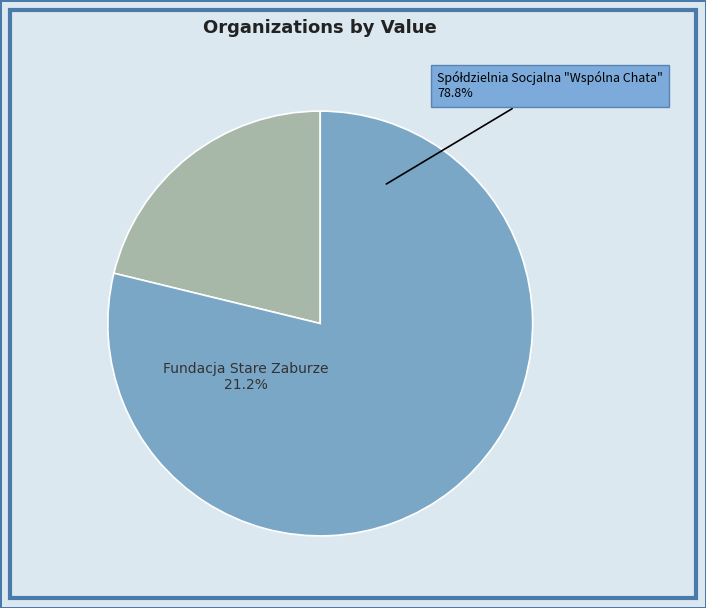

To the nearest percent, what portion does Spółdzielnia Socjalna "Wspólna Chata" represent?

79%